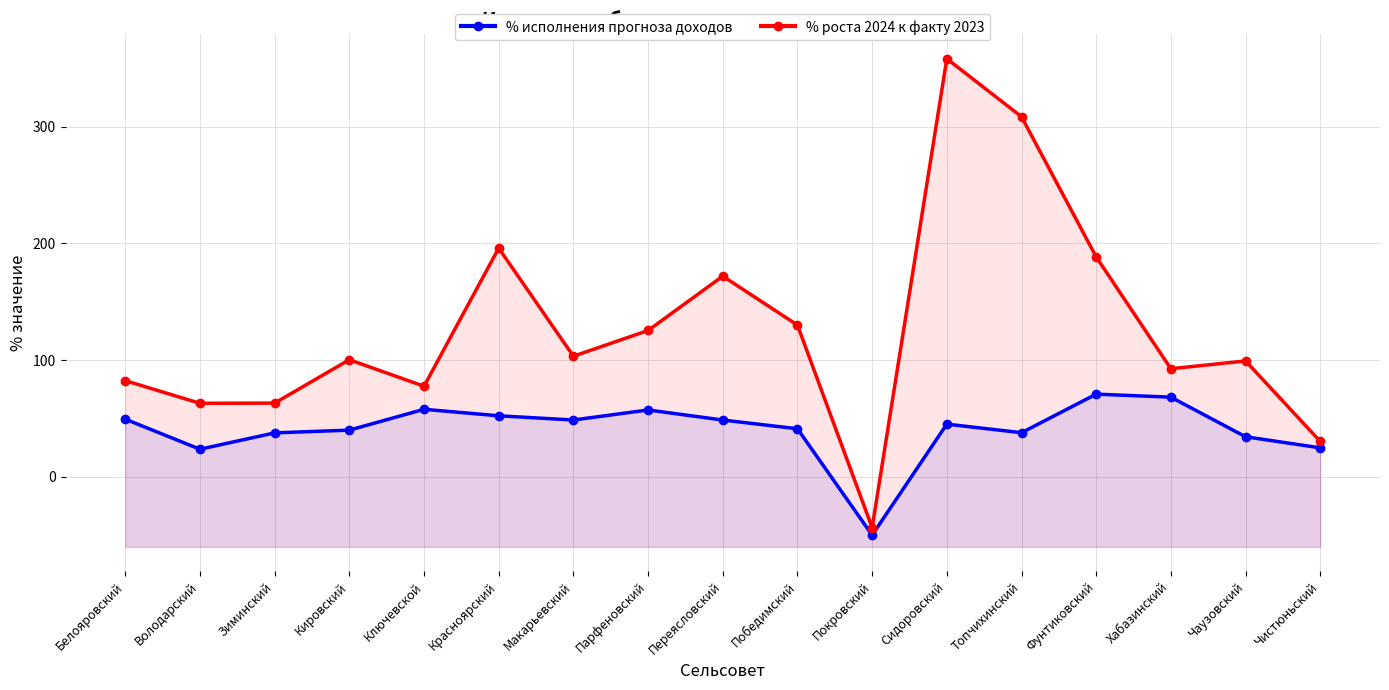

What position from the left is Покровский?

11